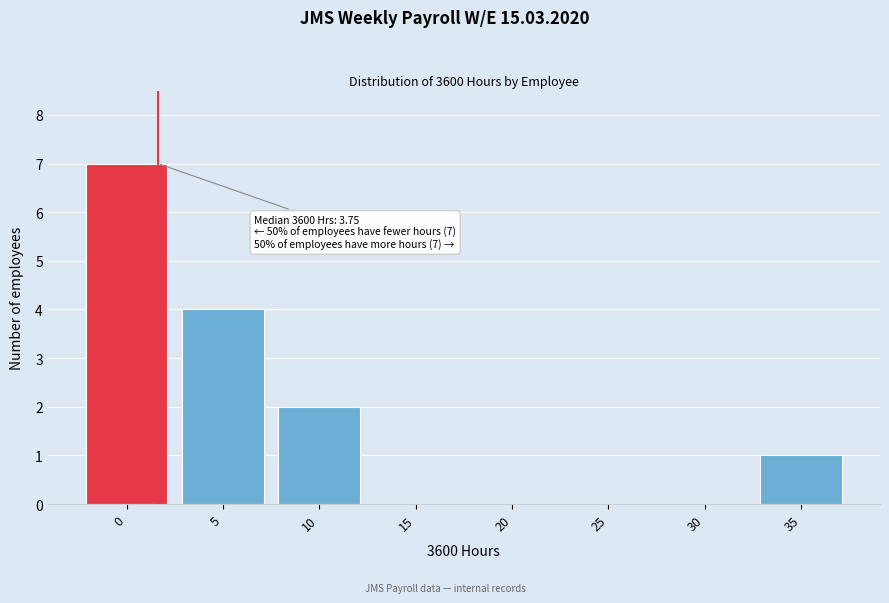

Reading left to right, extract all data points from this chart.

0=7	5=4	10=2	15=0	20=0	25=0	30=0	35=1